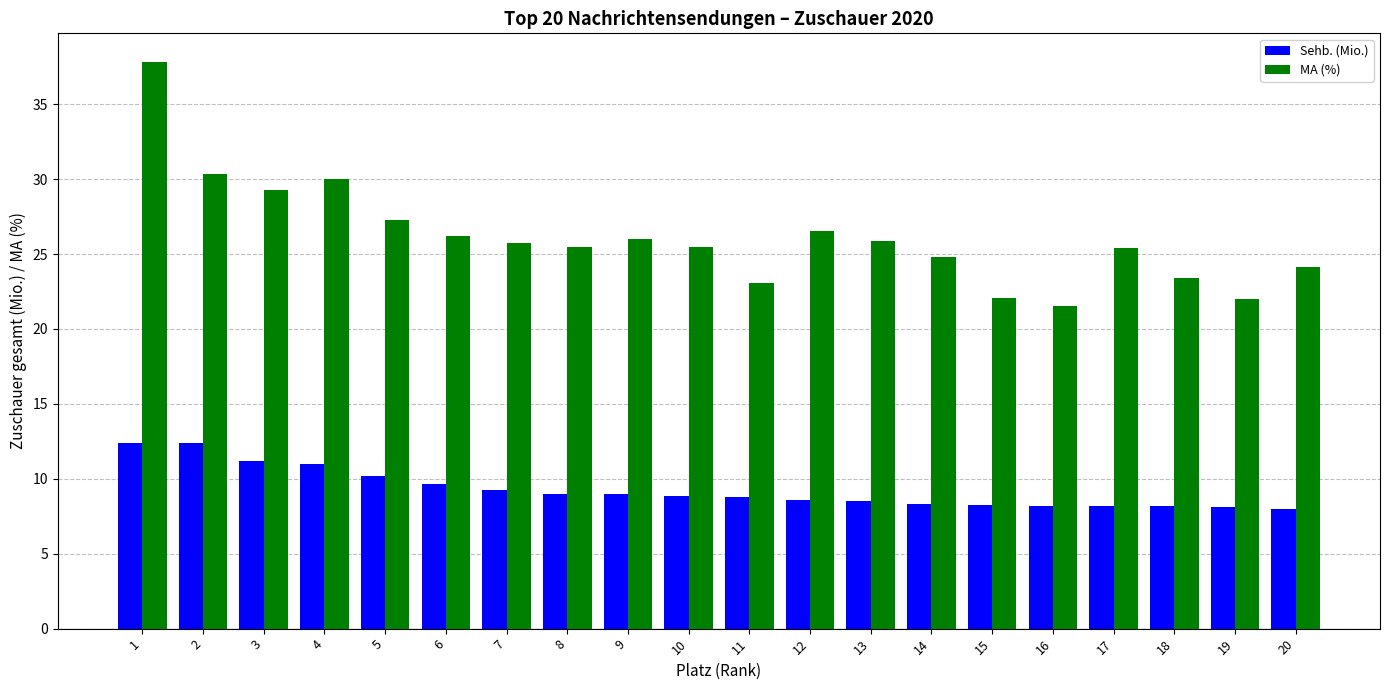

What is the total value across all series at 20?

32.1